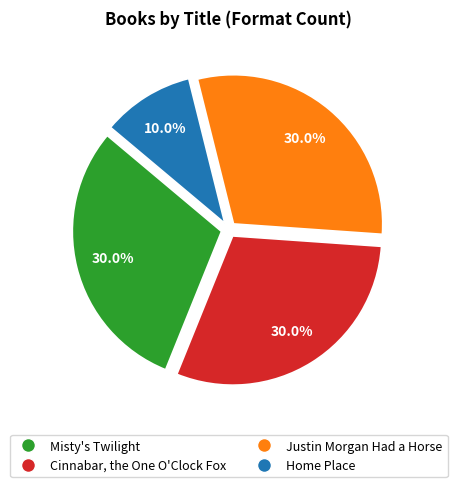

Does Cinnabar, the One O'Clock Fox account for over 50% of the chart?

No